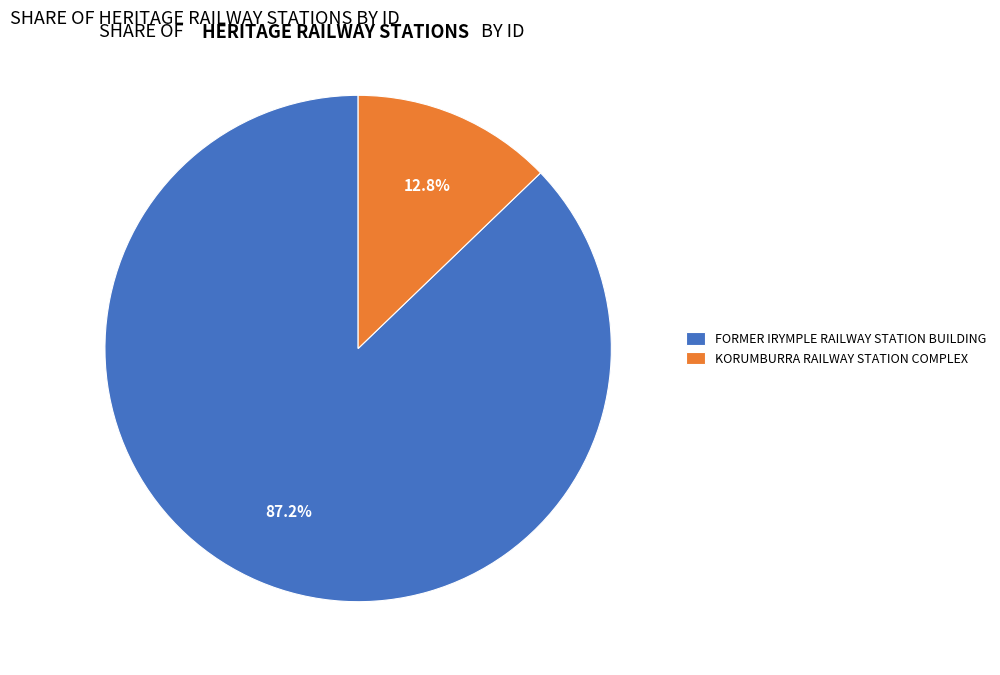

Between KORUMBURRA RAILWAY STATION COMPLEX and FORMER IRYMPLE RAILWAY STATION BUILDING, which is larger?

FORMER IRYMPLE RAILWAY STATION BUILDING